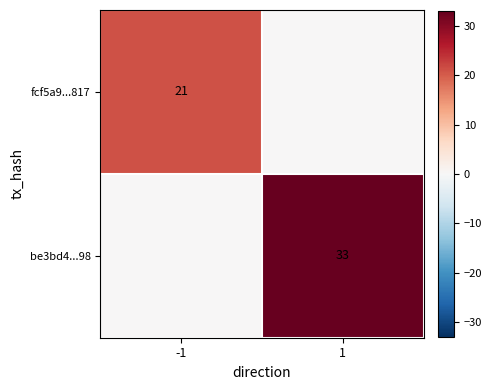

Is the value of fcf5a9...817 at -1 greater than the value of be3bd4...98 at 1?

No